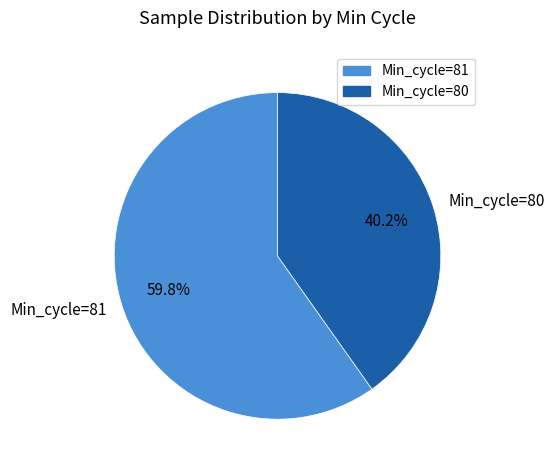

Which category has the biggest portion of the pie?

Min_cycle=81